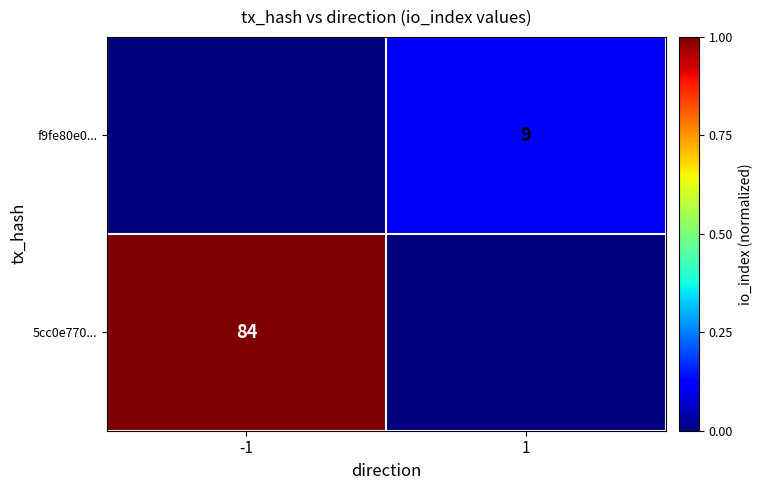

How many series are shown in this chart?

2